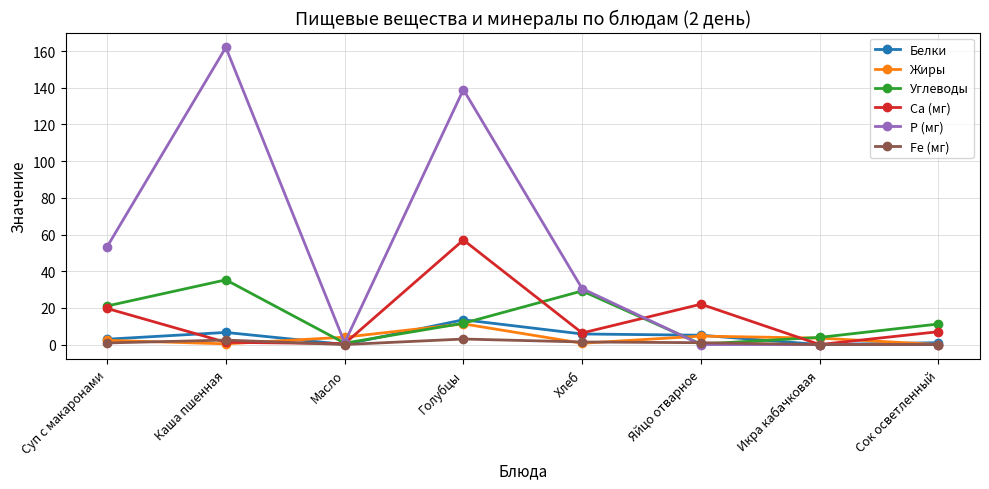

Is the value of Углеводы at Яйцо отварное greater than the value of Белки at Голубцы?

No